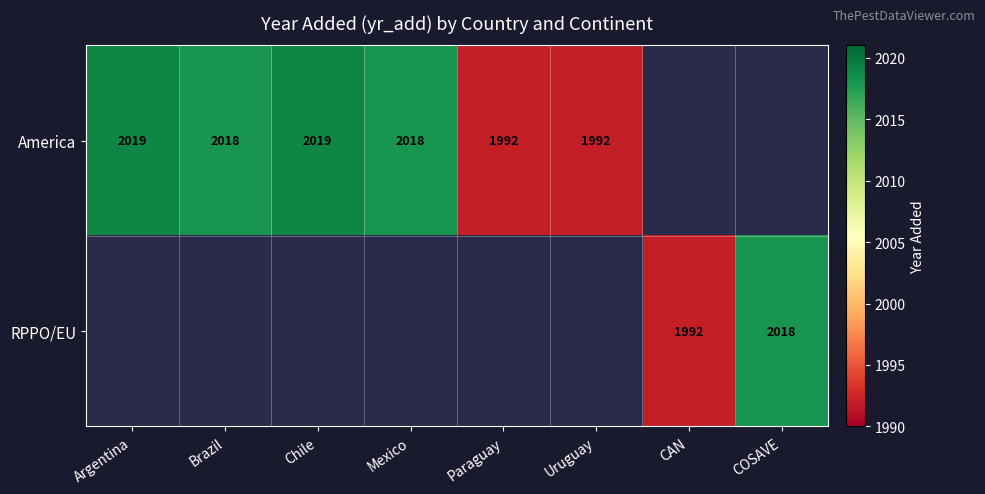

Is it true that America equals 2018 at Brazil?

True